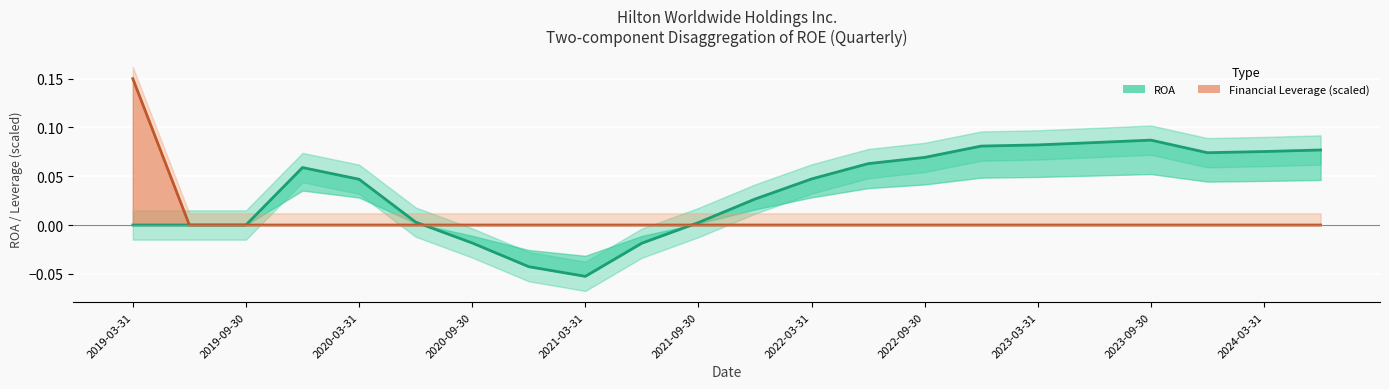

Read the ROA value at 2022-06-30.

0.1